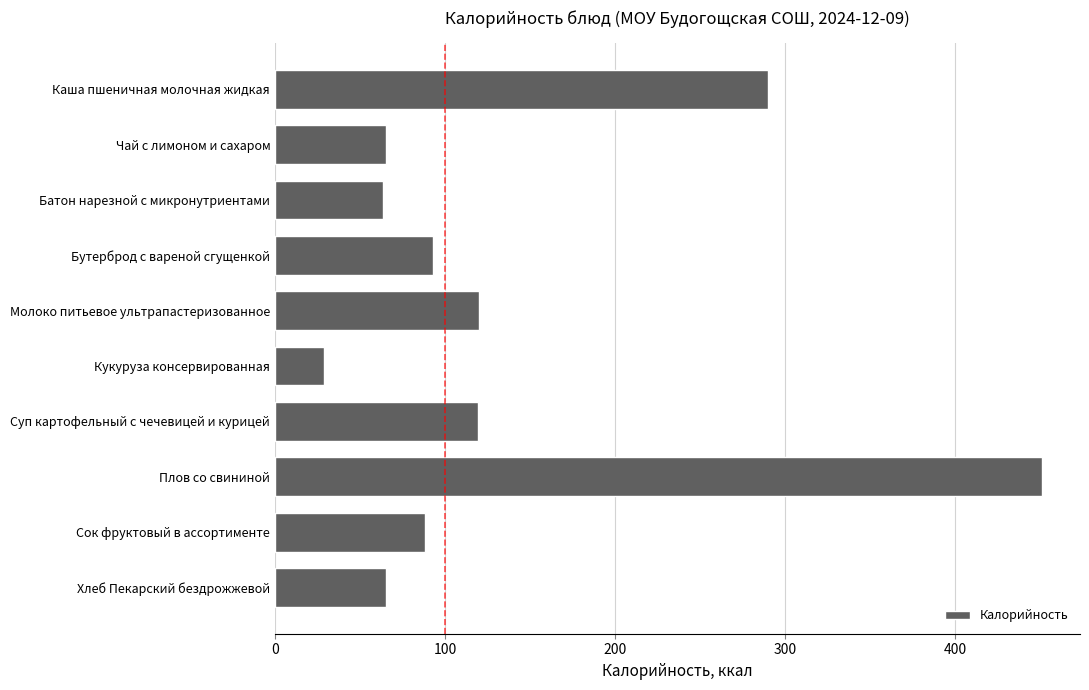

Read the value at Суп картофельный с чечевицей и курицей.

119.1